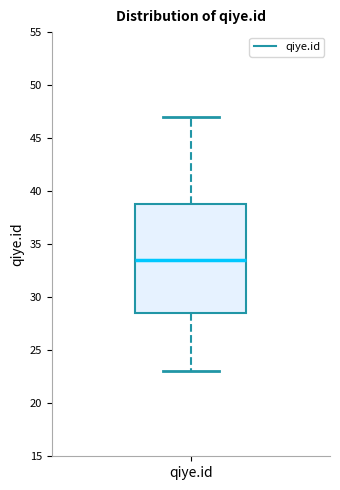

Read this box plot against the y-axis: the position of the median line, the range covered by the box, and the ends of both whiskers. The values are not printed on the chart, so give them approximately, as read against the axis.

median 33.5, box 28.5 to 39.0, whiskers 23.0 to 47.0